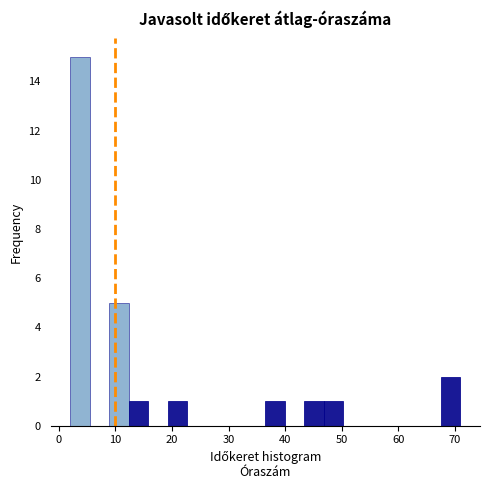

Around what value on the x-axis is the tallest bar? Give the approximate position of its centre, as read against the axis.

4